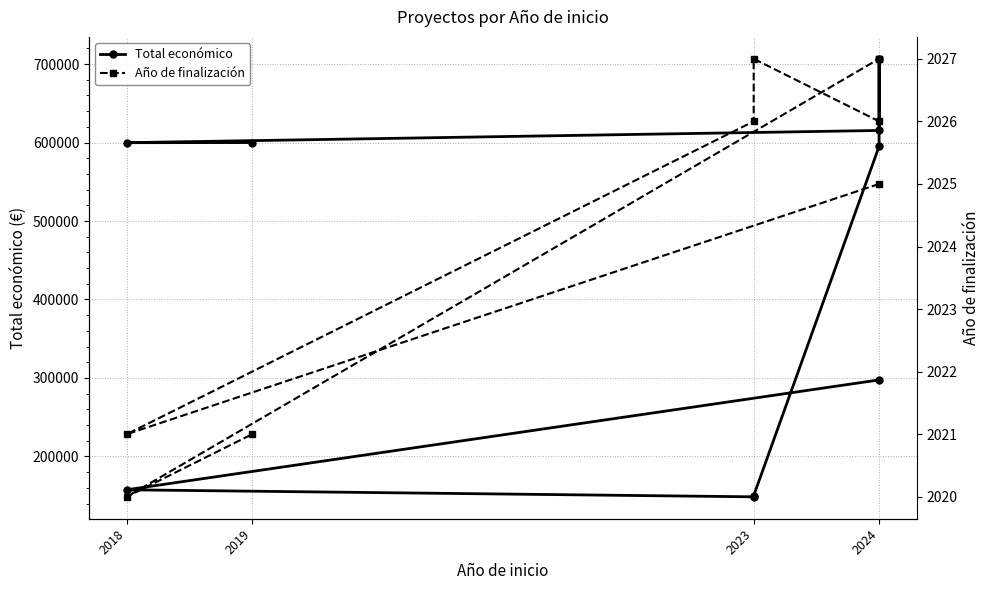

What are all the series names shown in the legend?

Total económico, Año de finalización